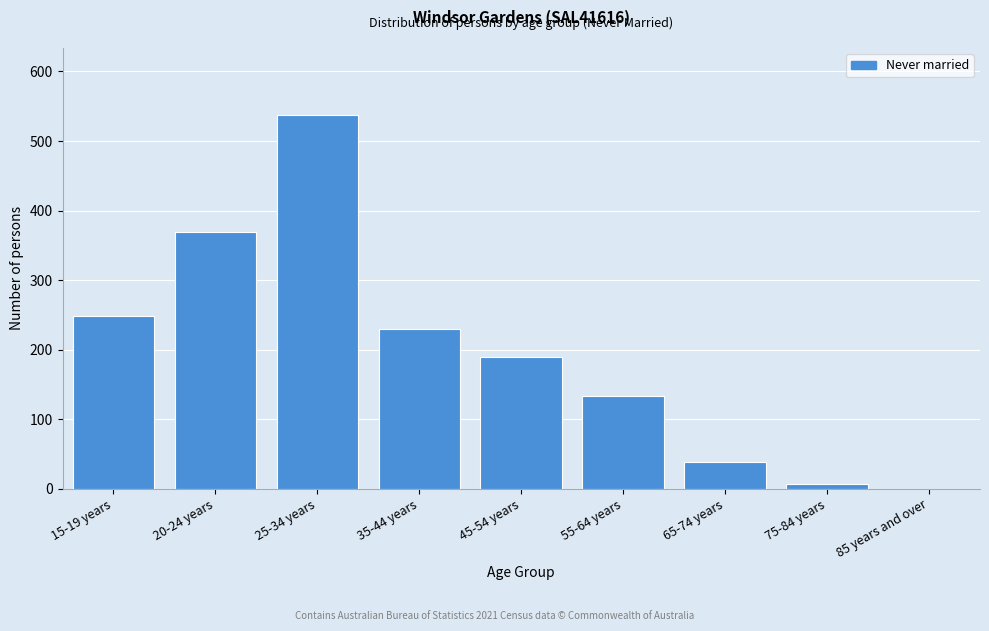

Reading left to right, list all the values displayed in this chart.

15-19 years=249	20-24 years=369	25-34 years=537	35-44 years=229	45-54 years=189	55-64 years=134	65-74 years=38	75-84 years=7	85 years and over=0